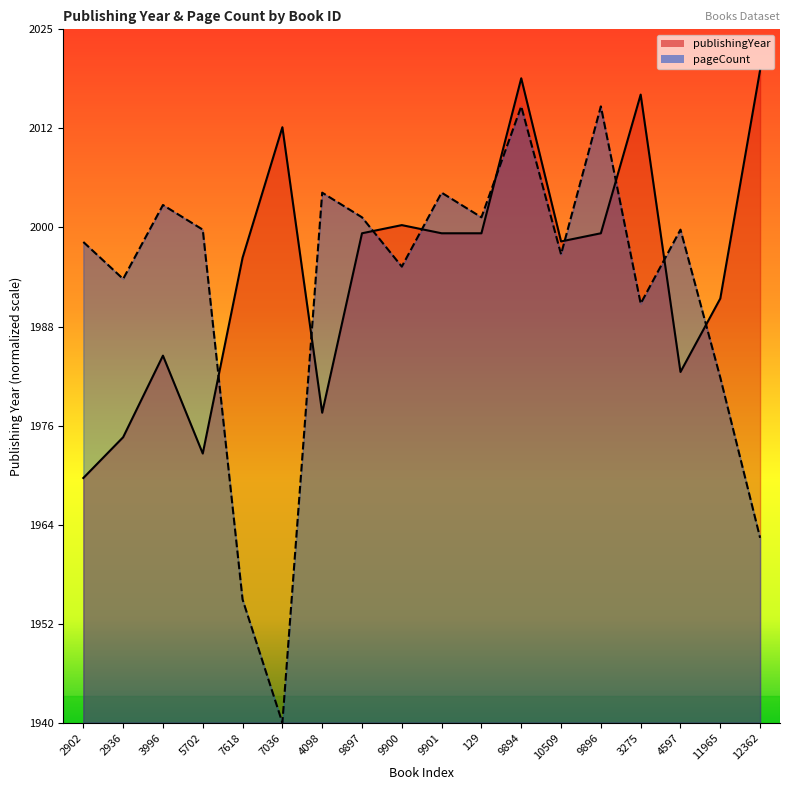

In publishingYear, how many points are lower than both neighbors (excluding endpoints)?

4